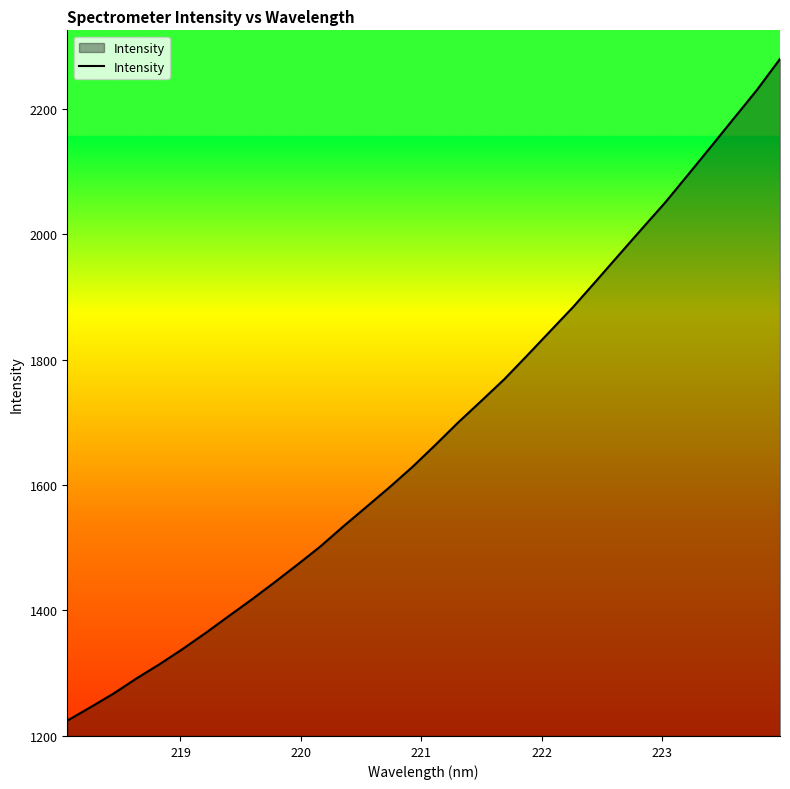

Count the number of categories in the chart.

32